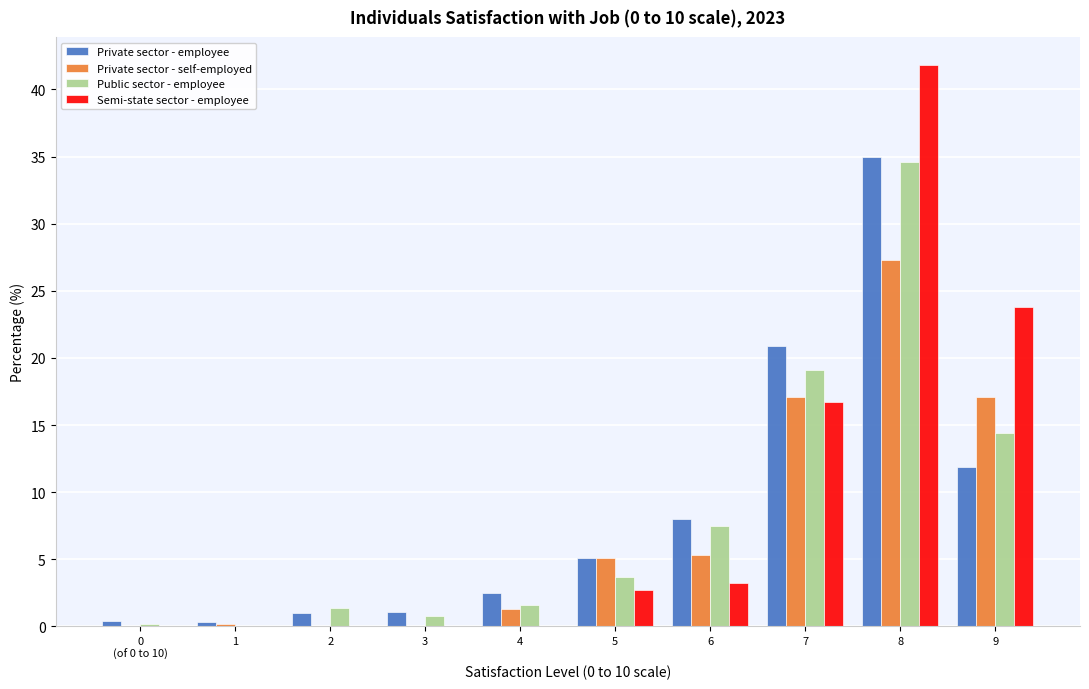

What is the sum of all Private sector - employee values?

86.2